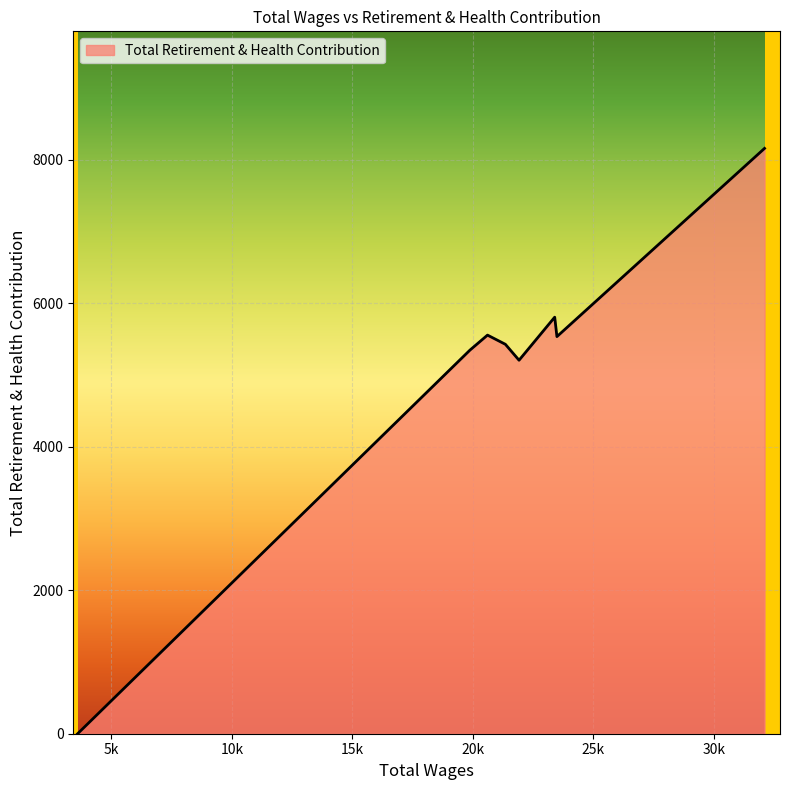

How many interior local valleys (lower than both neighbors) does the data have?

2